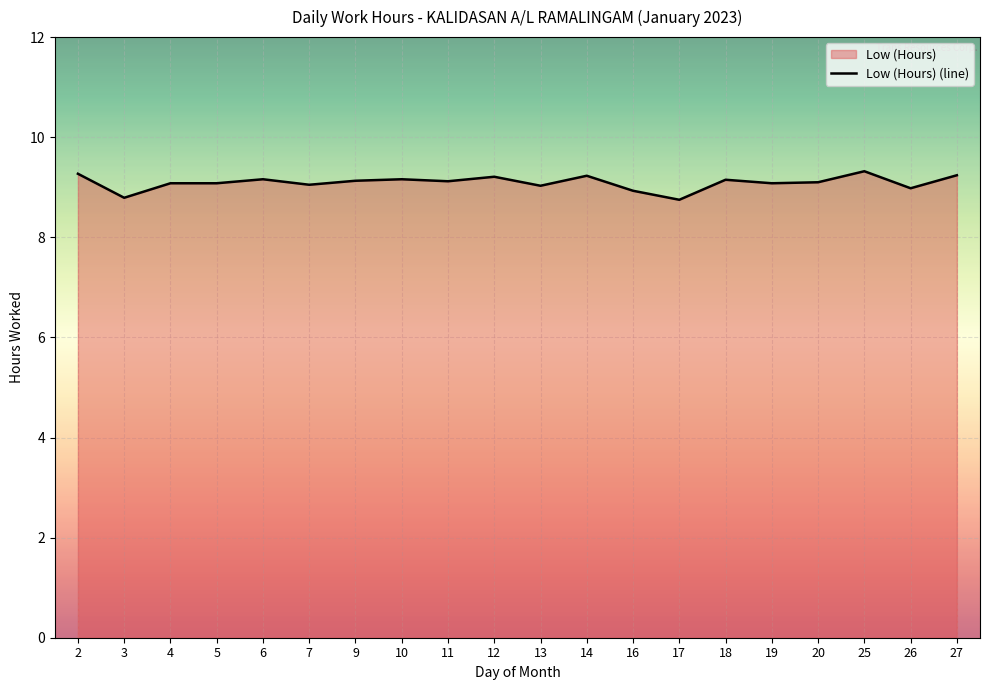

Is it true that the value at 19 is 5.5?

False